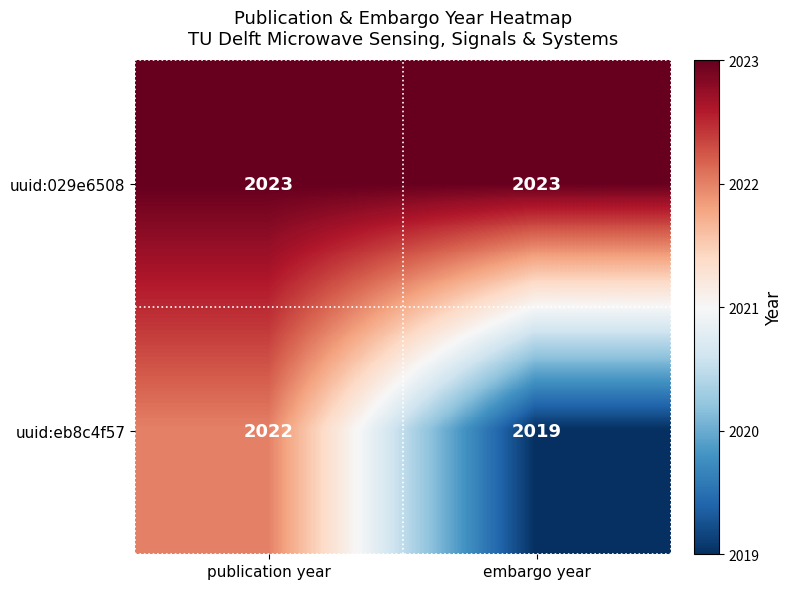

Which category has the lowest value across all series?

embargo year